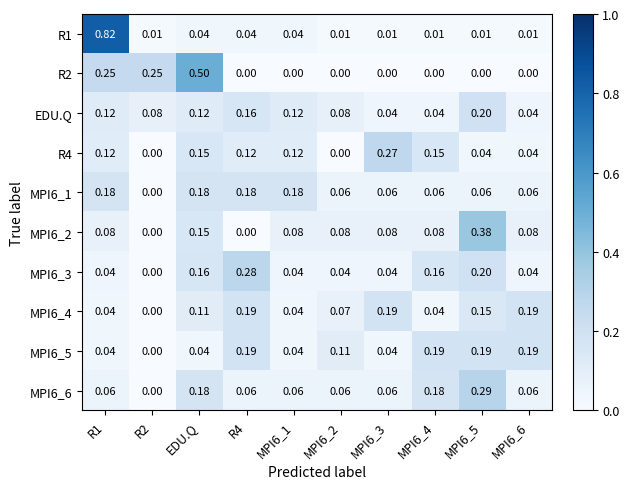

What is the total value across all series at MPI6_1?

0.7